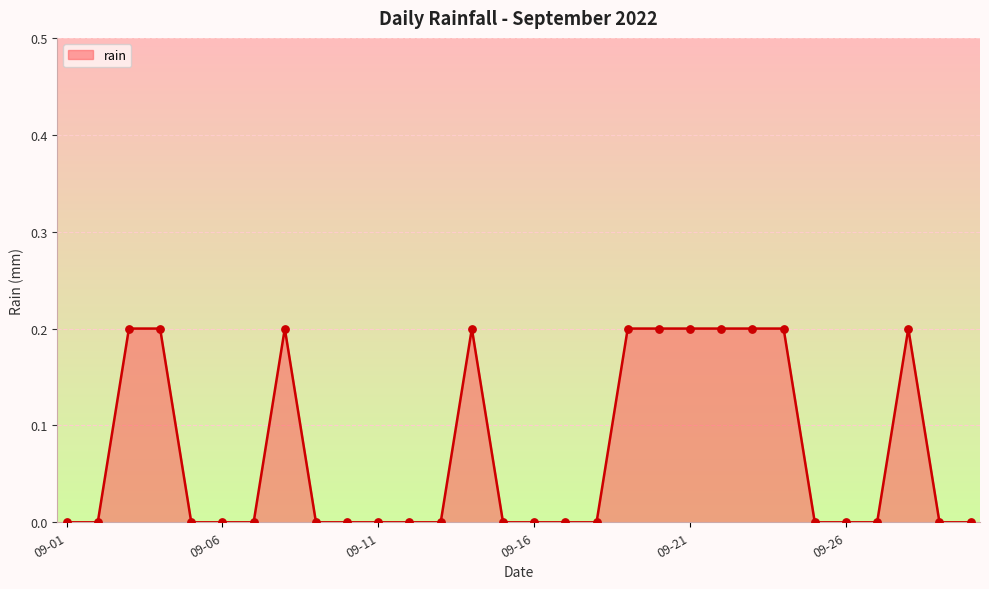

Is this an area chart (filled region under the line)?

Yes